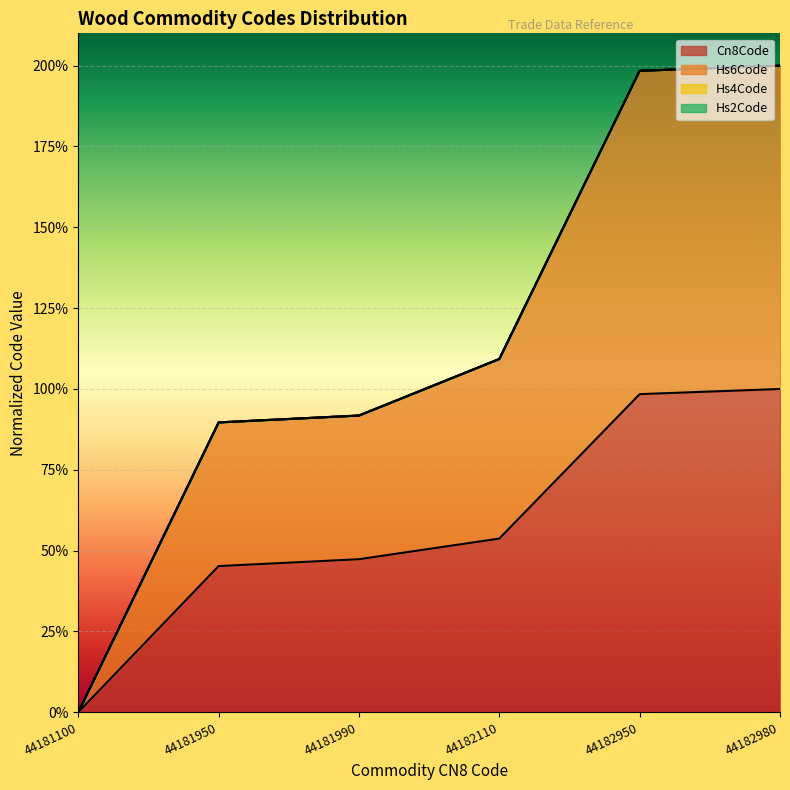

At how many categories does at least one series exceed 56?

5